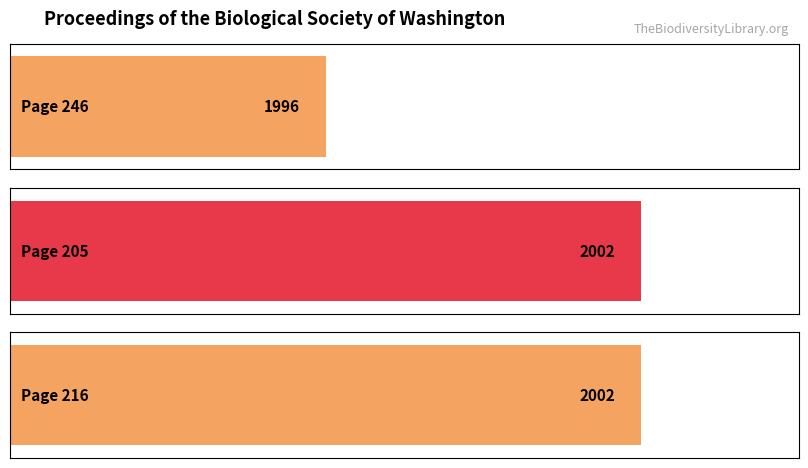

Which has a higher value, Page 216 or Page 205?

Page 216